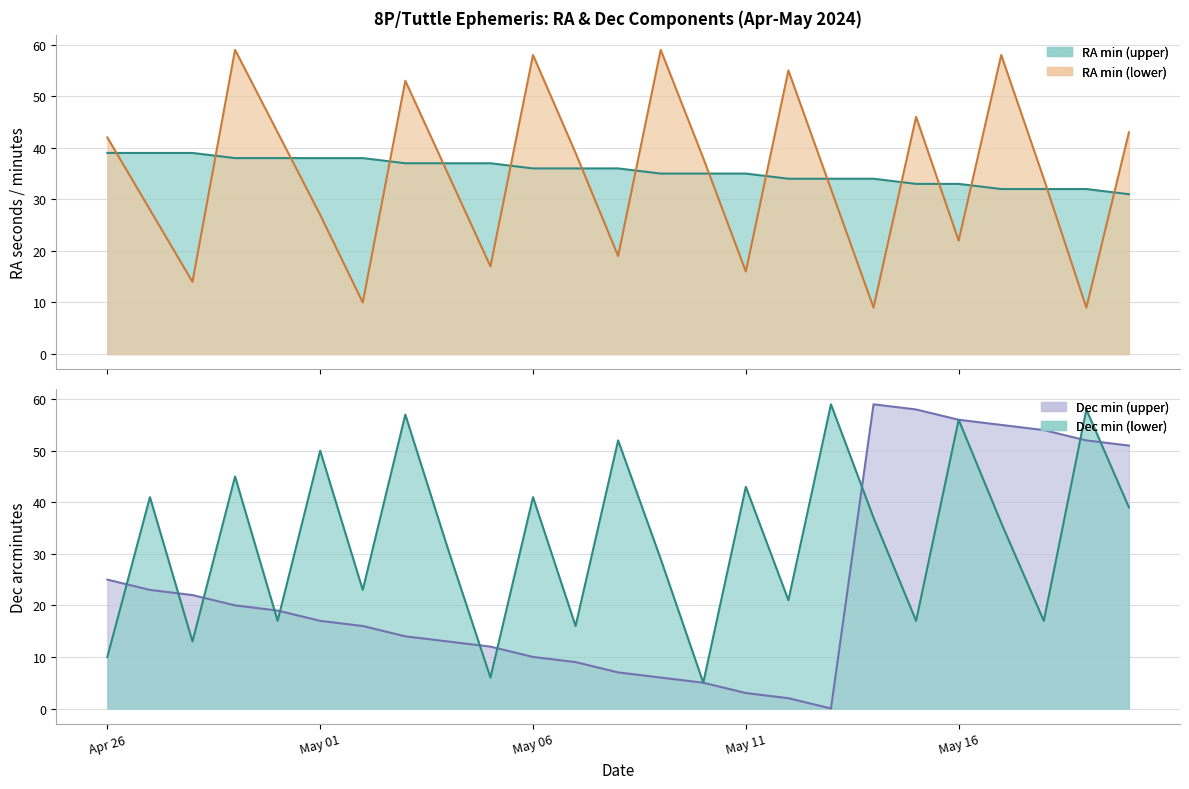

Is it true that RA min (upper) equals 35 at May 11?

True